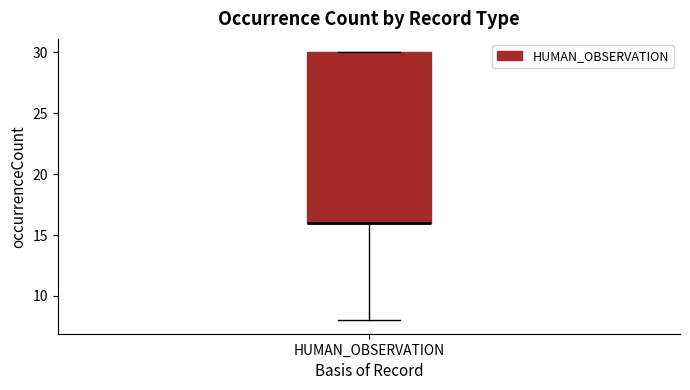

Where is the upper edge of the box for HUMAN_OBSERVATION on the y-axis? The values are not printed on the chart, so give them approximately, as read against the axis.

30